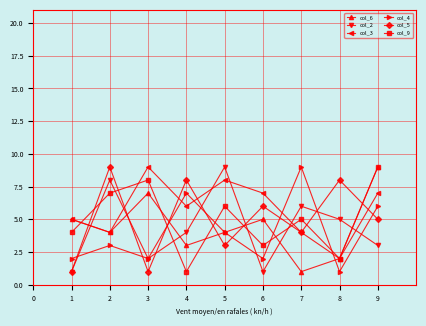

What is the maximum value shown in the chart?

9